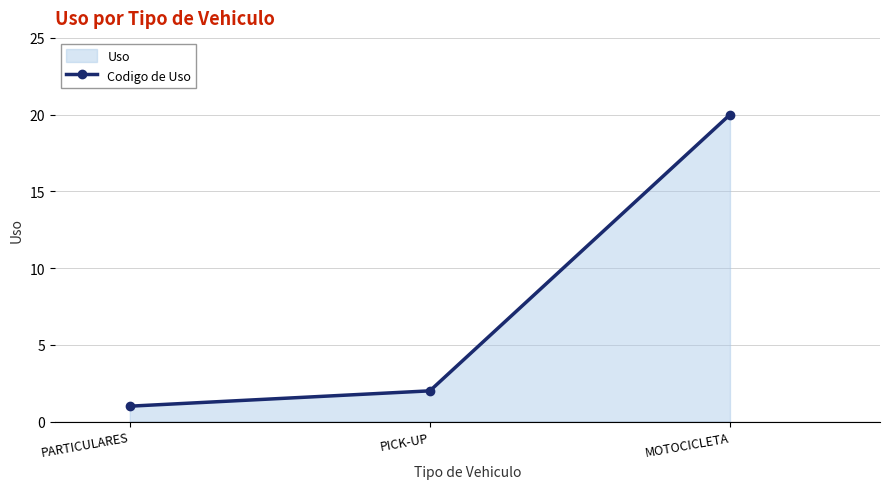

Which category has the lowest value across all series?

PARTICULARES